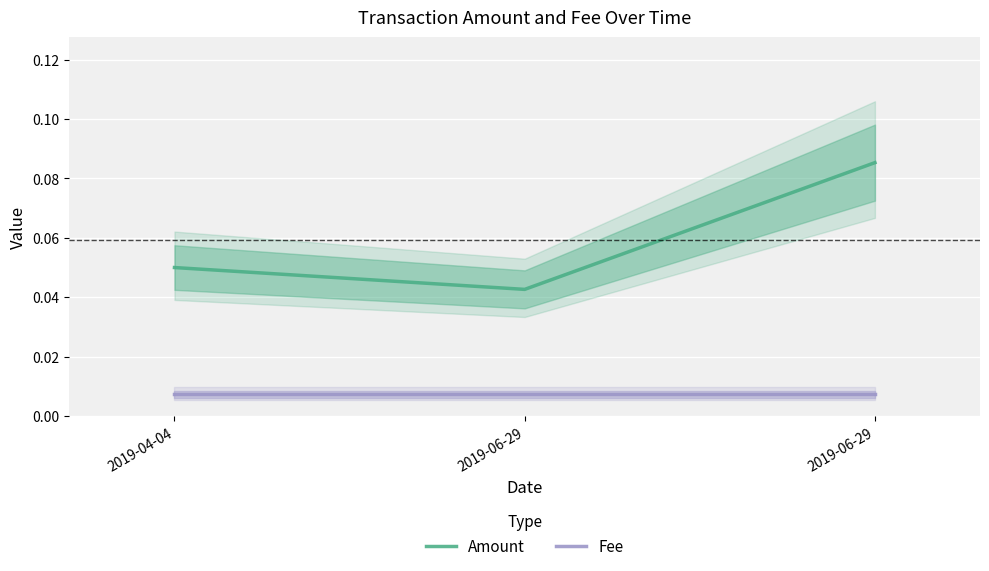

Which series has the largest total across all categories?

Amount